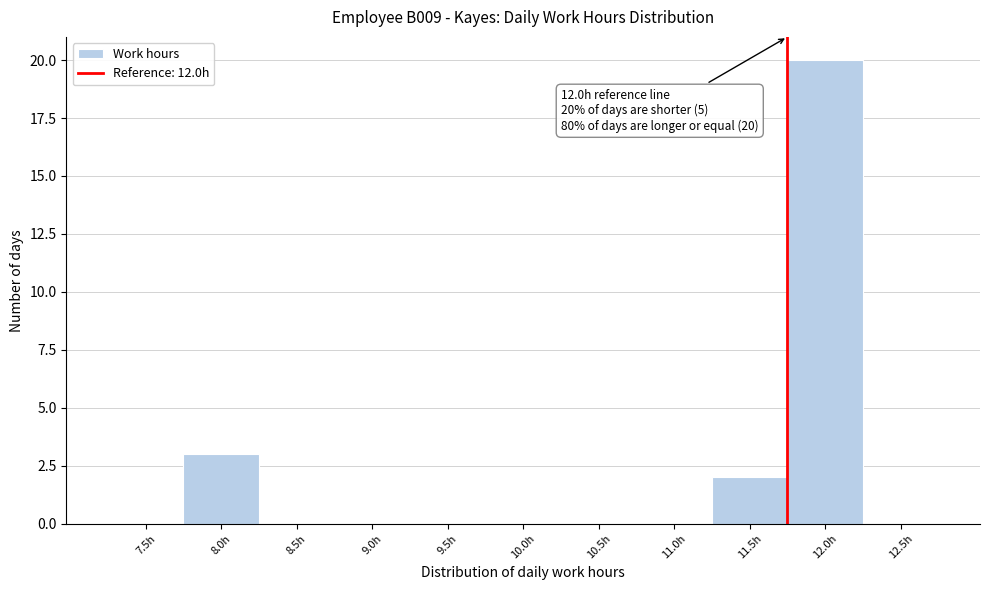

Reading left to right, list all the values displayed in this chart.

7.5h=0	8.0h=3	8.5h=0	9.0h=0	9.5h=0	10.0h=0	10.5h=0	11.0h=0	11.5h=2	12.0h=20	12.5h=0